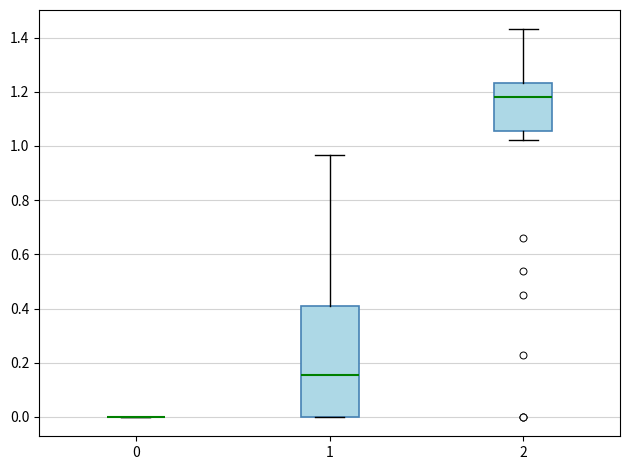

Comparing the boxes themselves (not the whiskers), which one is the tallest?

1